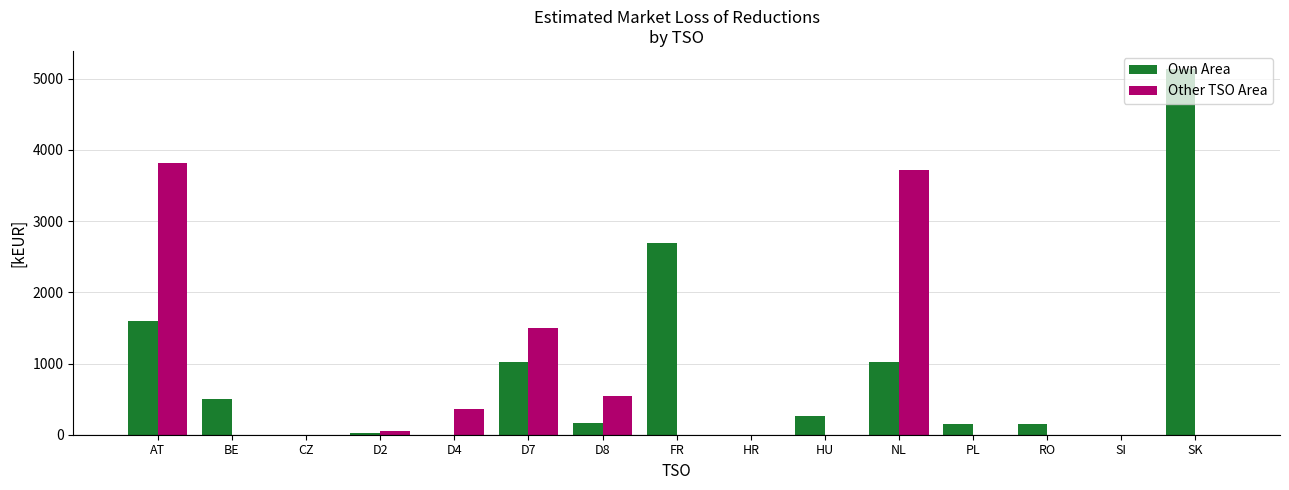

How many groups of bars are there?

15